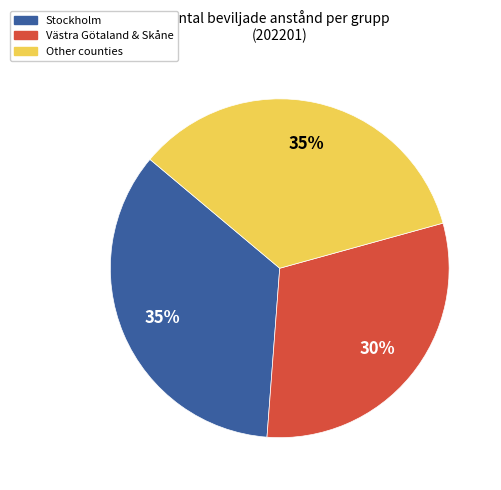

What is the smallest slice in the pie chart?

Västra Götaland & Skåne